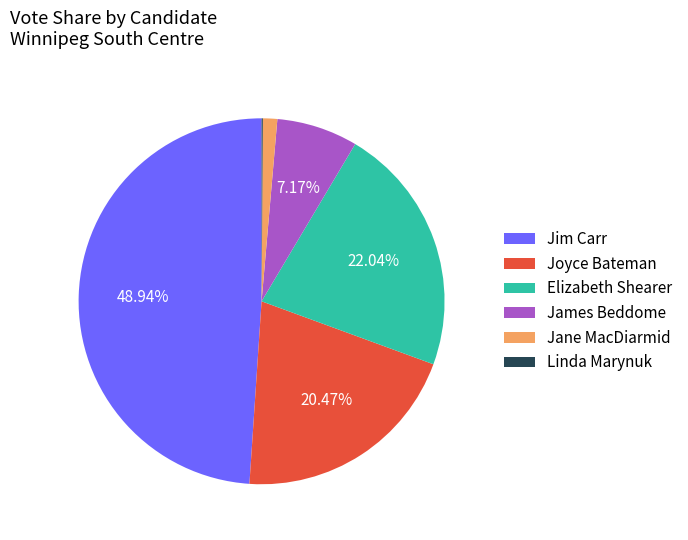

What is the largest slice in the pie chart?

Jim Carr